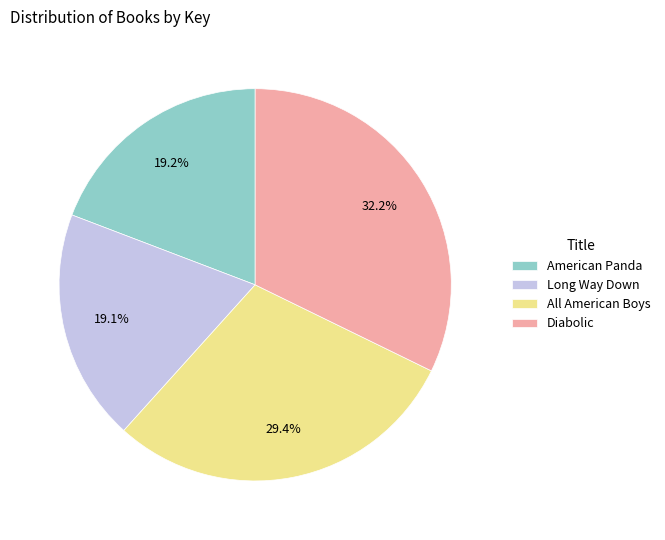

Is it true that Long Way Down is 30% of the pie?

False